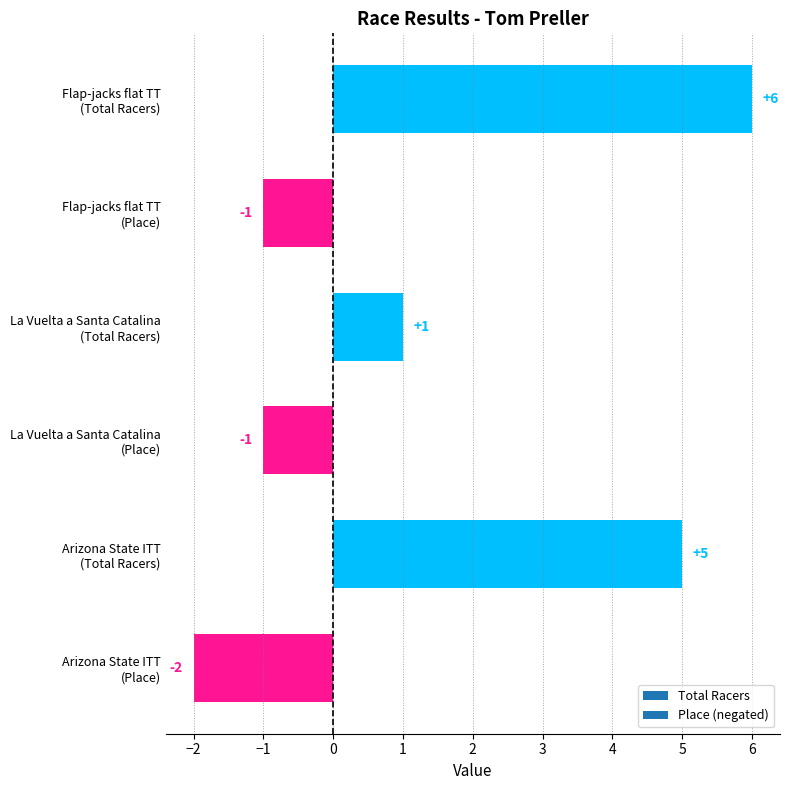

Are the bars horizontal?

Yes